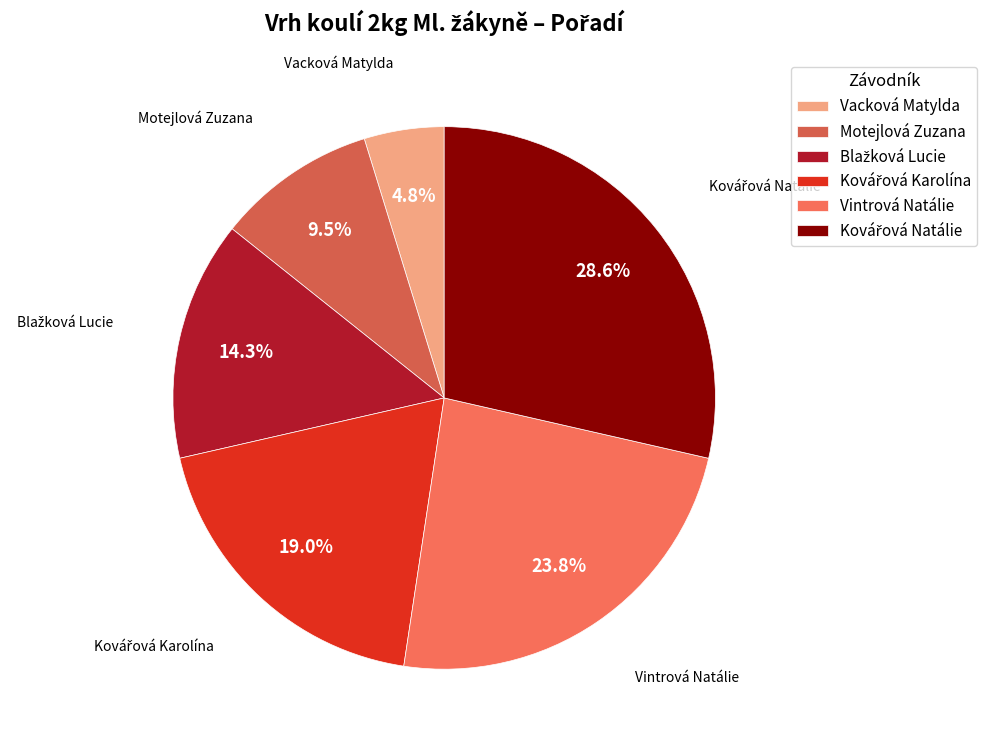

Is there any slice that represents more than half of the pie?

No